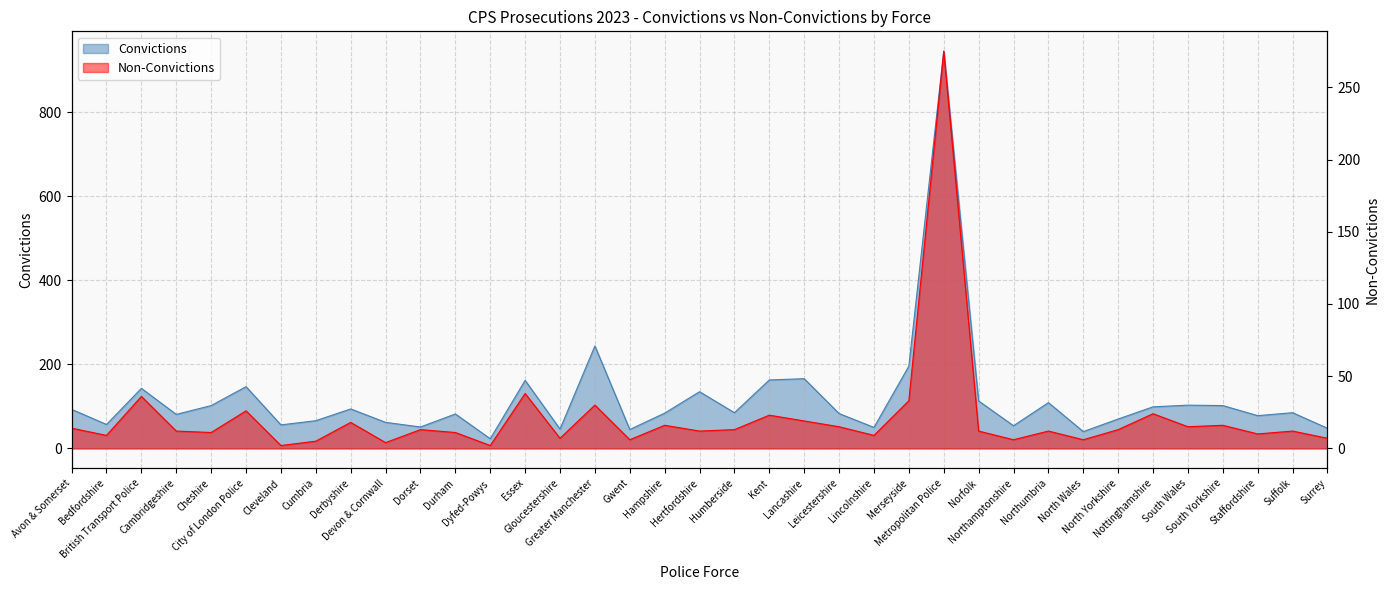

True or false: Convictions and Non-Convictions intersect in this chart.

False